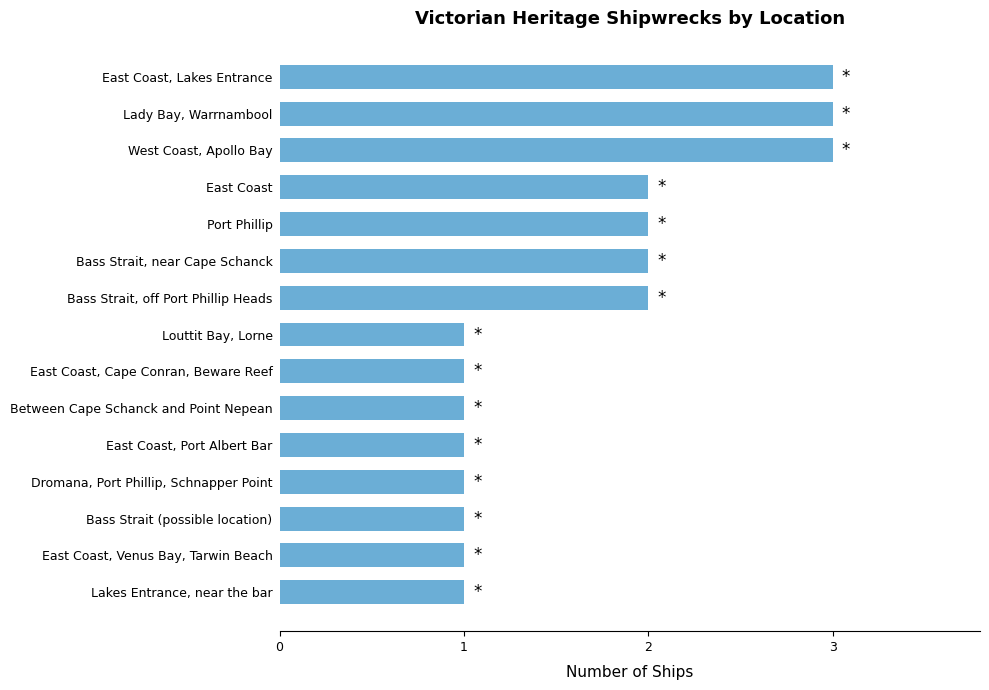

Reading bottom to top, what are all the values shown in this chart?

1	1	1	1	1	1	1	1	2	2	2	2	3	3	3